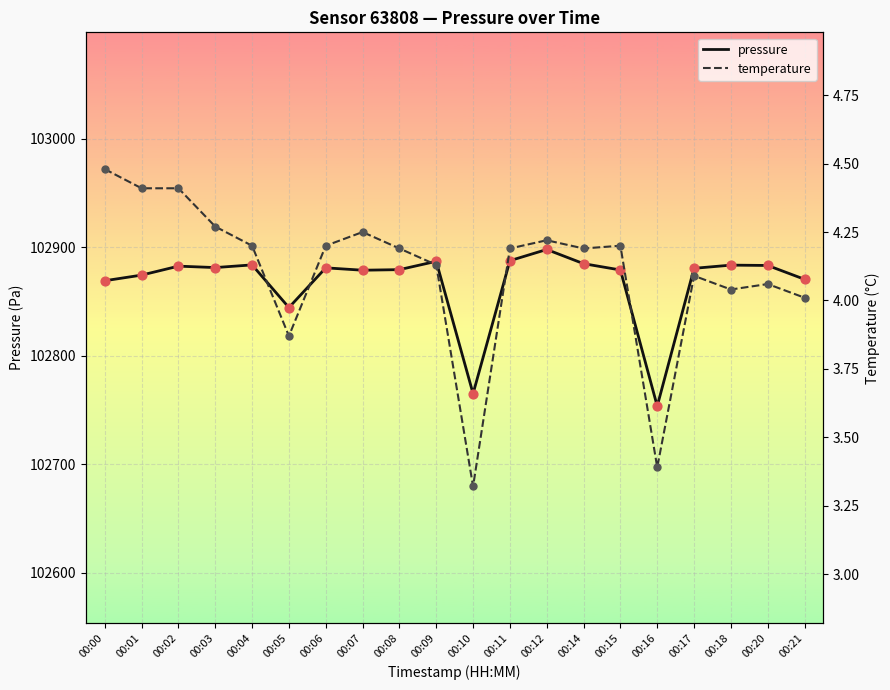

Which series contains the lowest Y value?

temperature